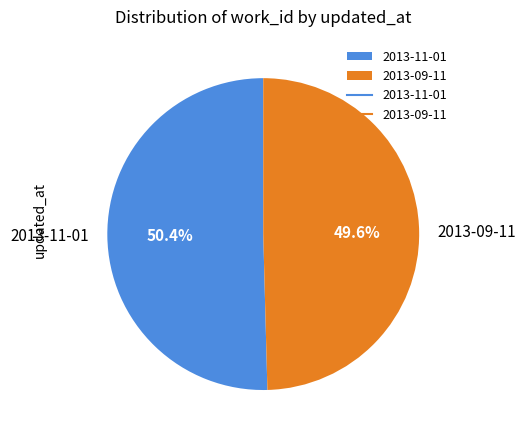

What is the ratio of the value at 2013-11-01 to the value at 2013-09-11?

1.0